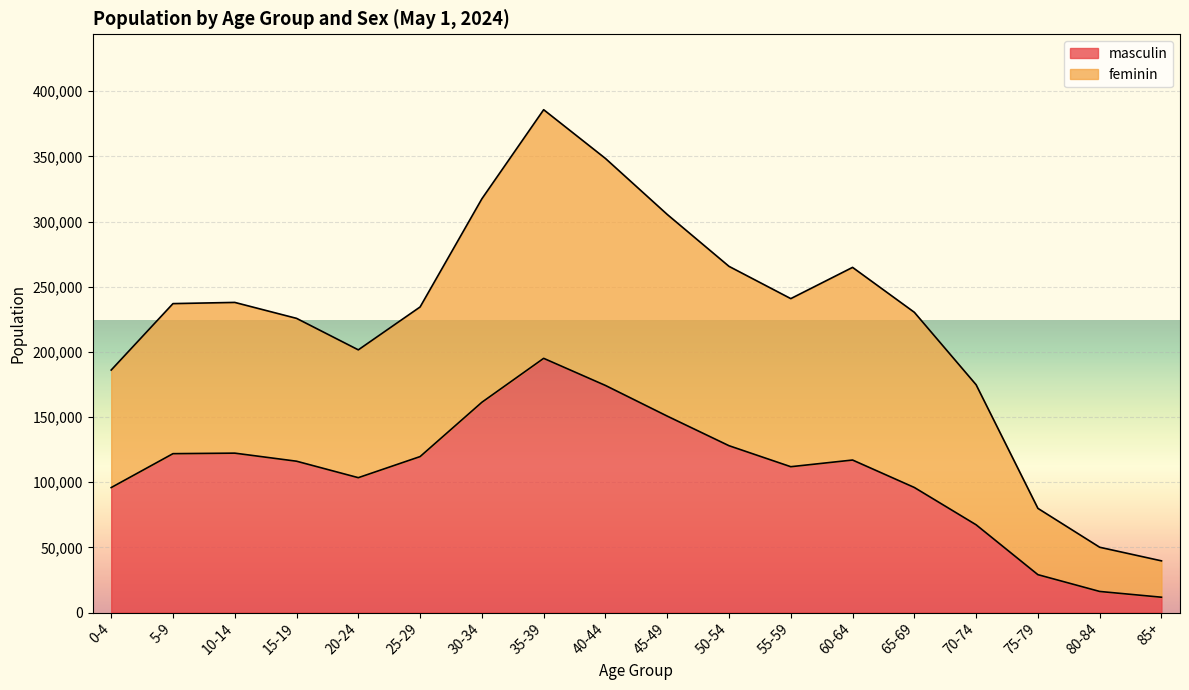

Count the number of data series in this chart.

2